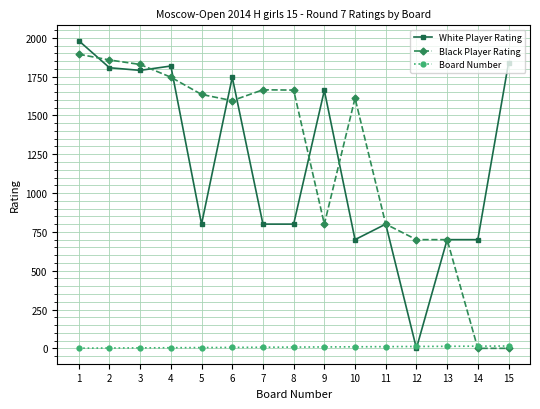

What is the highest value of the White Player Rating series?

1981